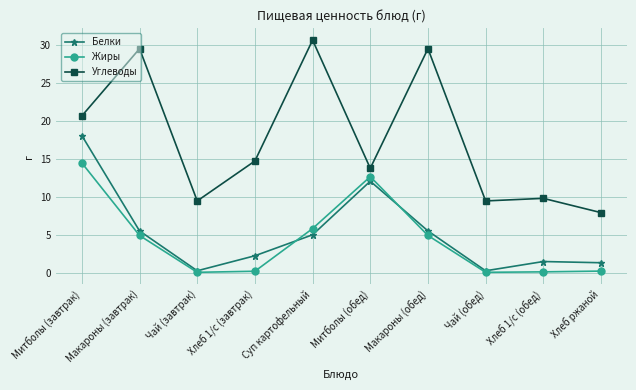

Which series has the widest spread of values?

Углеводы